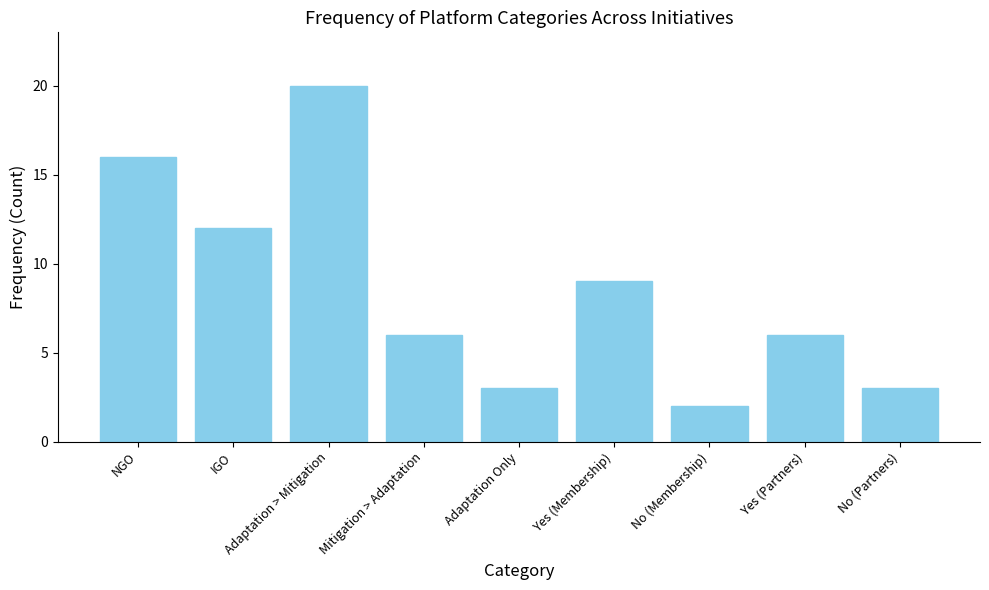

What is the change in value from NGO to No (Membership)?

-14